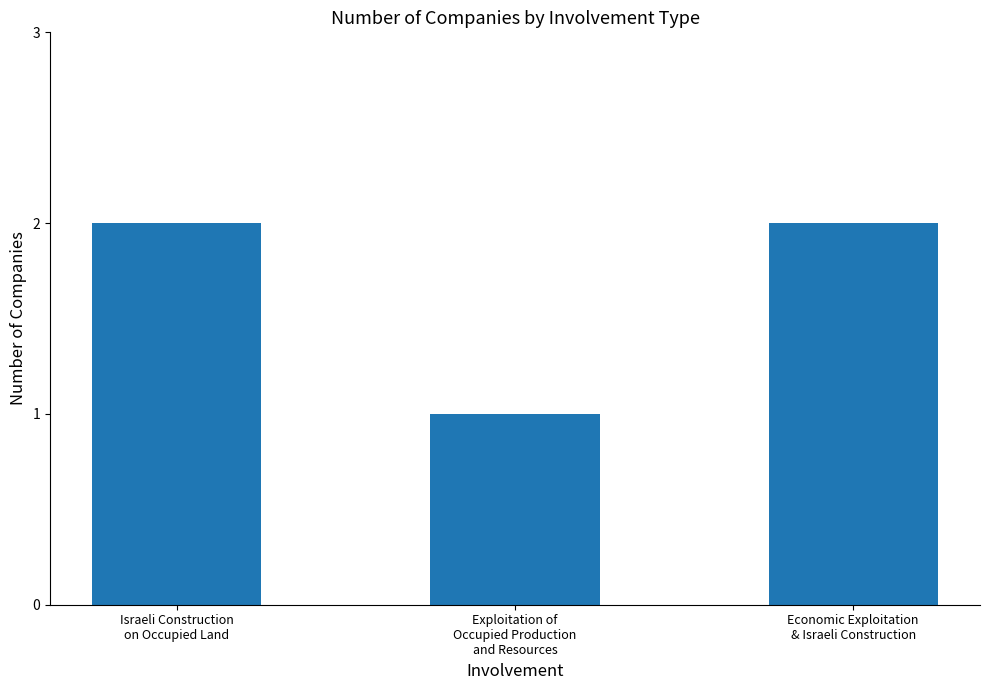

Is it true that the value at Economic Exploitation
& Israeli Construction is 1?

False